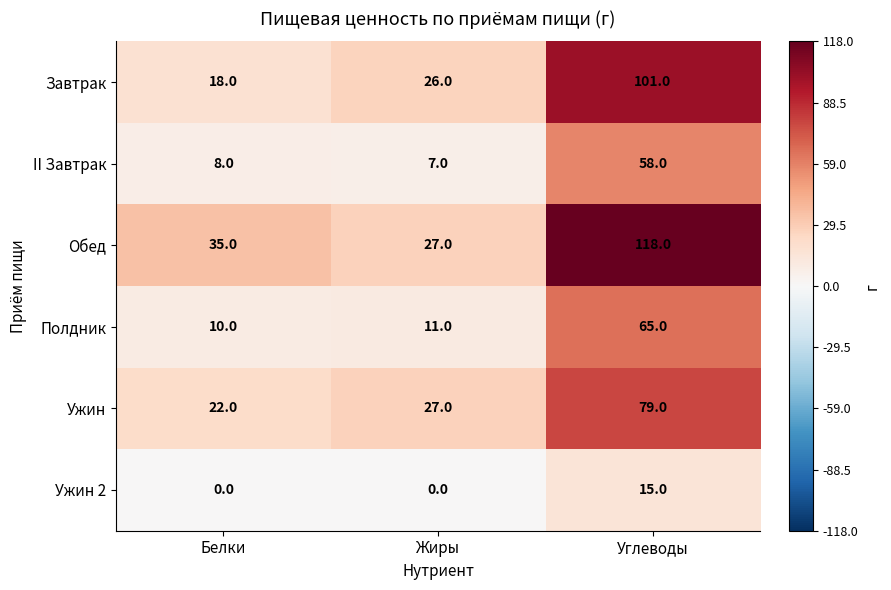

True or false: Полдник has a value of 10 at Белки.

True